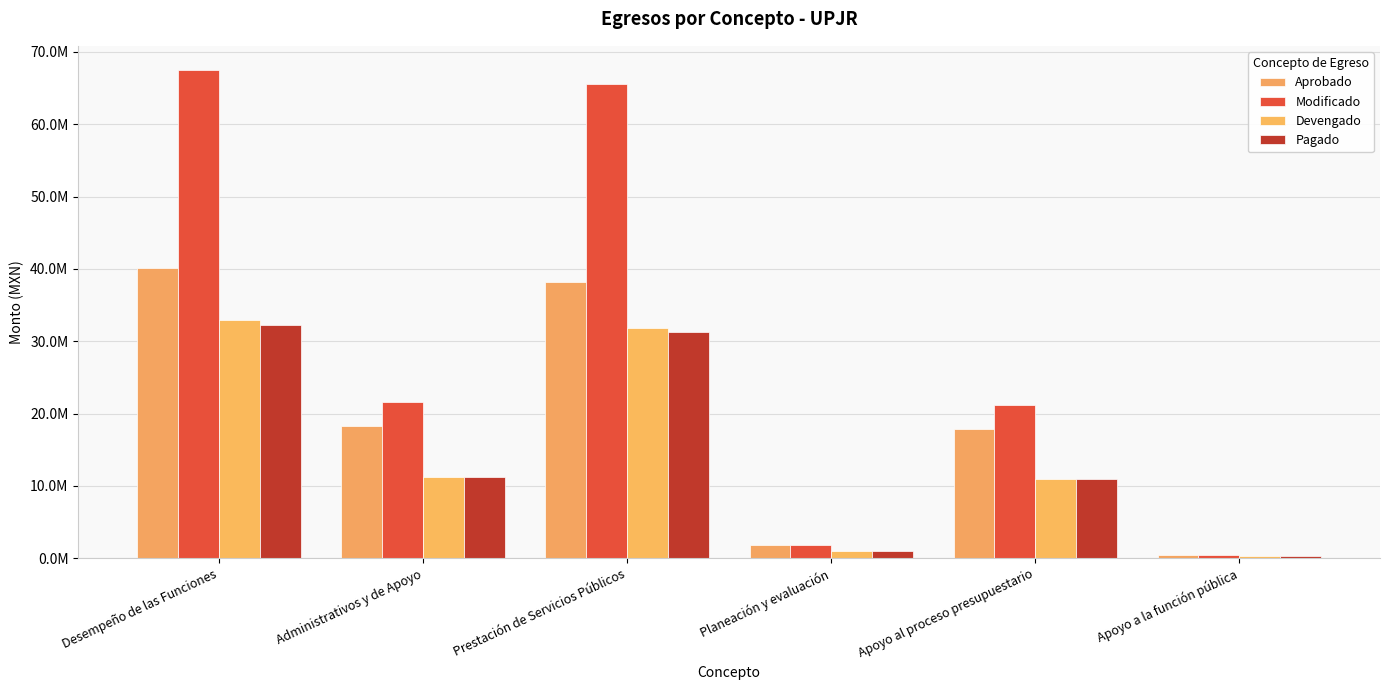

What is the spread (max minus min) of values at Apoyo a la función pública?

159922.1